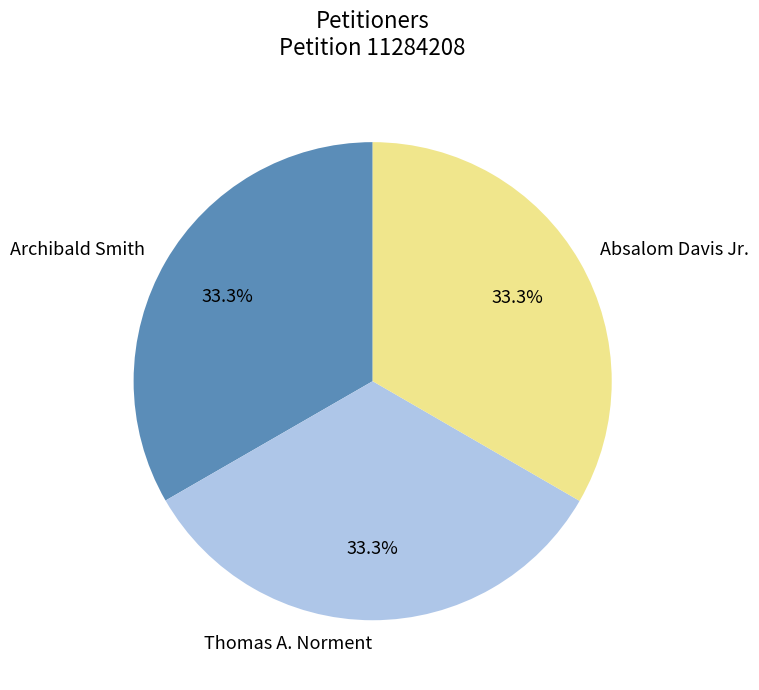

How many slices are in this pie chart?

3